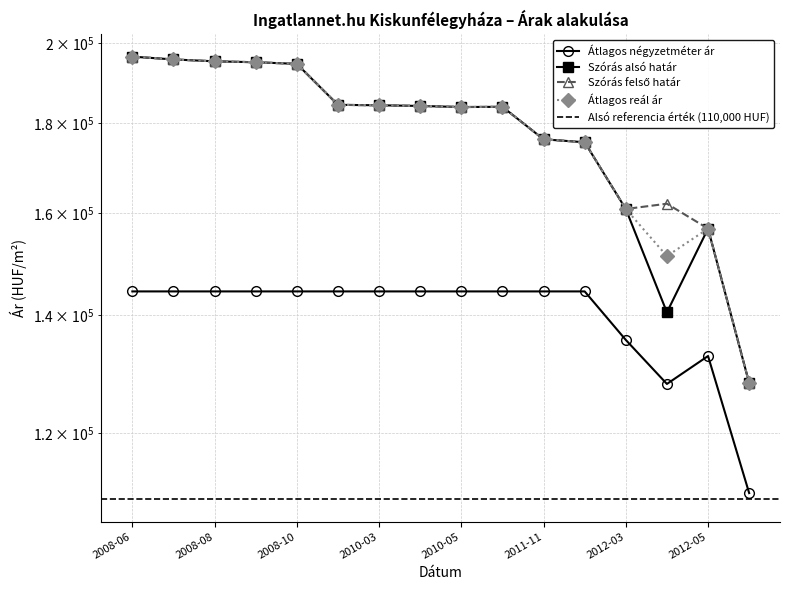

Which category has the lowest value in the Szórás alsó határ series?

2013-01